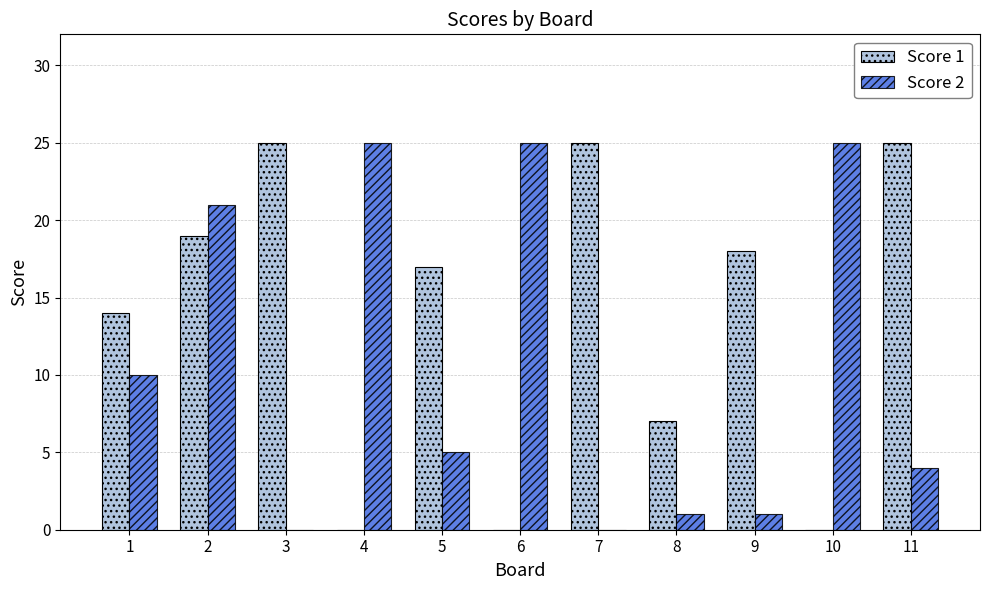

Which series changed the most between 3 and 5?

Score 1